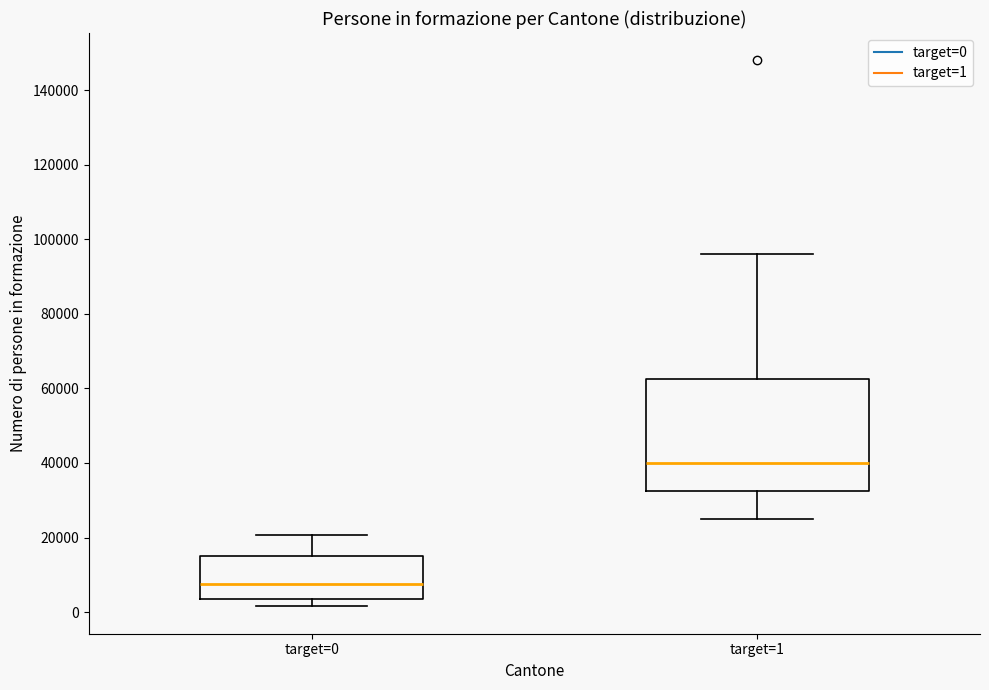

Comparing the boxes themselves (not the whiskers), which one is the tallest?

target=1